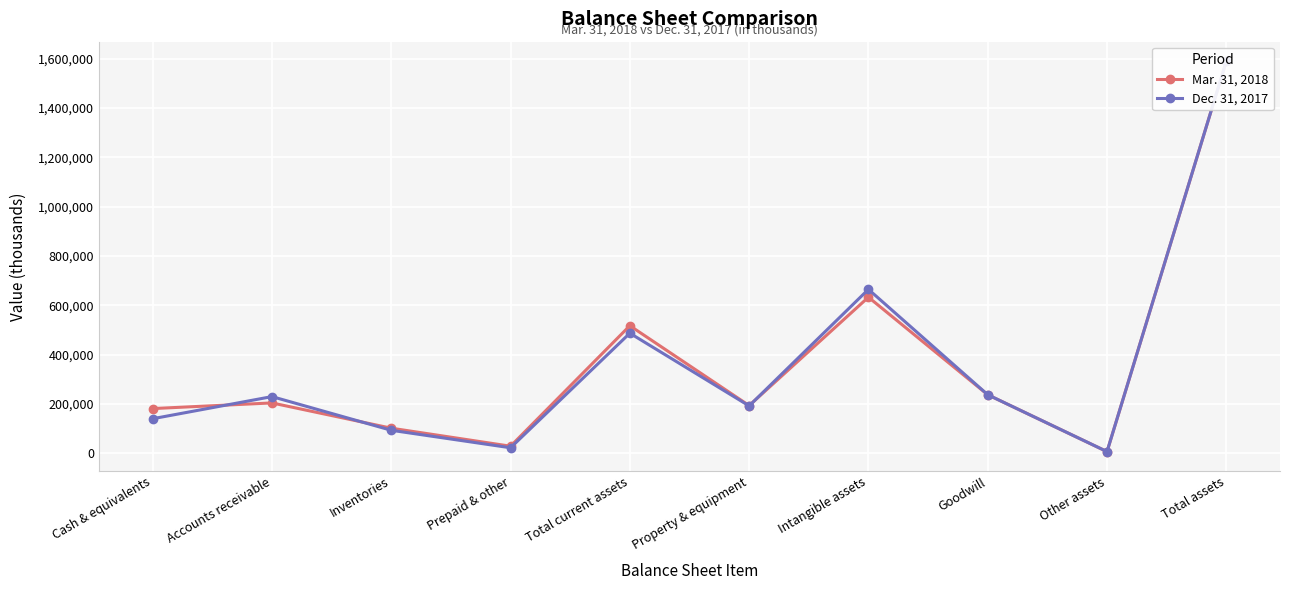

After their last crossing, which series has the higher values: Dec. 31, 2017 or Mar. 31, 2018?

Dec. 31, 2017